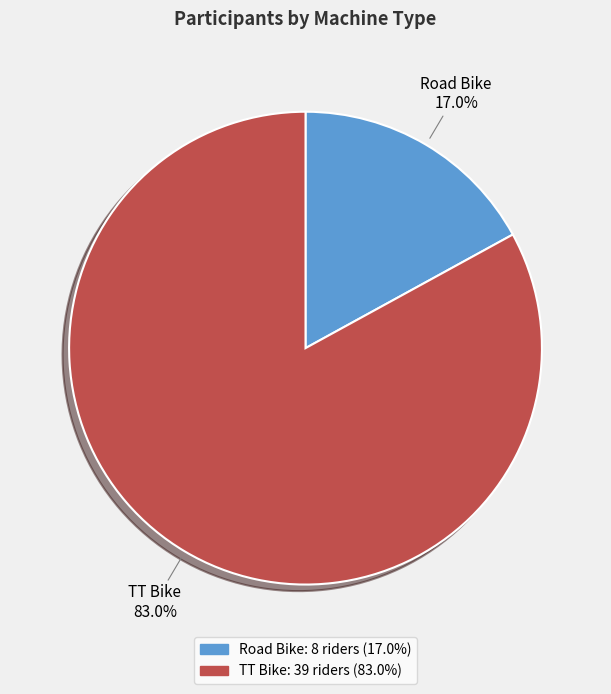

What percentage is NOT represented by Road Bike?

83.0%